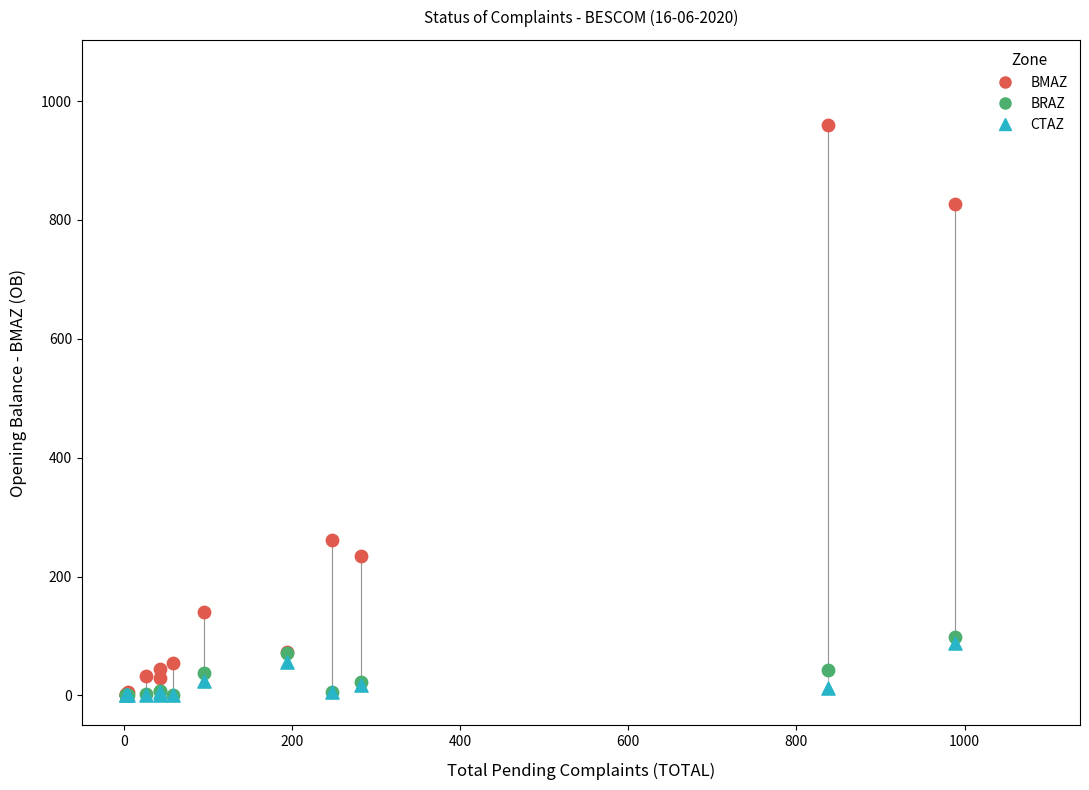

In the BMAZ series, what Y value is closest to 479?

261